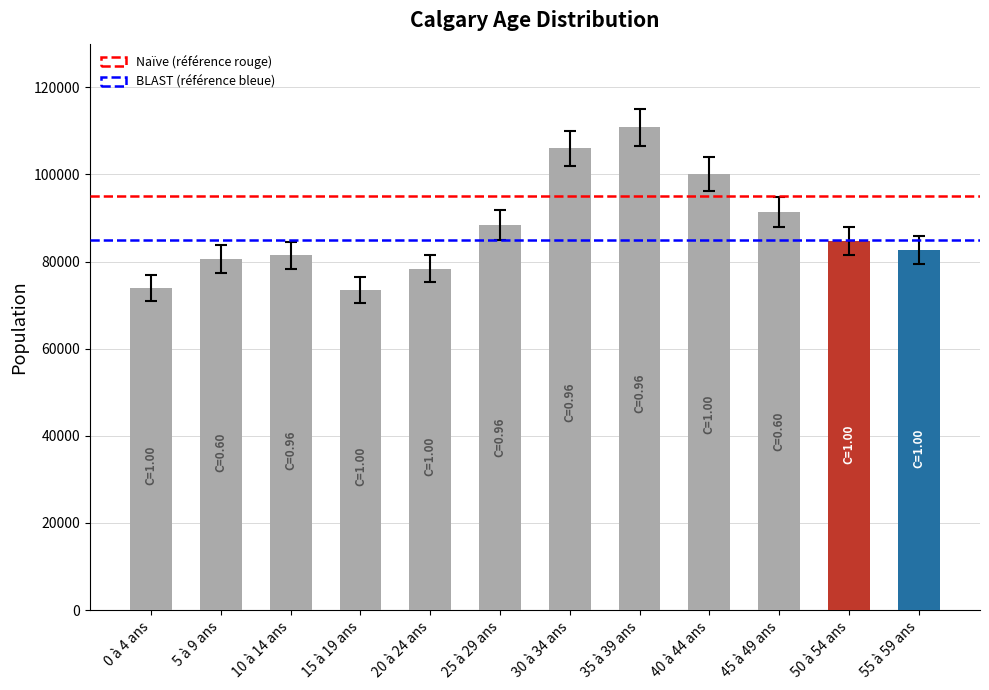

Count the number of categories in the chart.

12